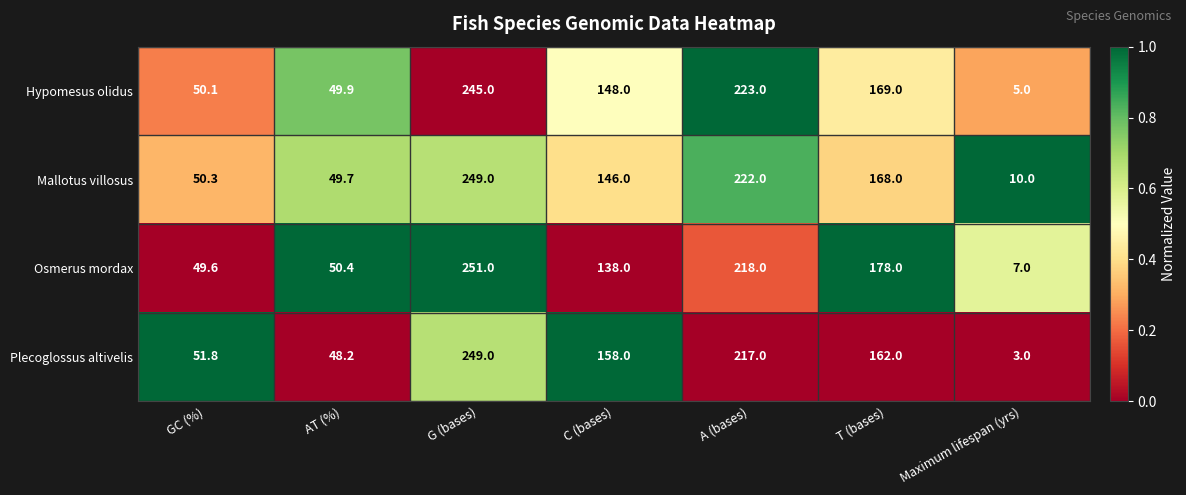

At which category is the sum across all series the highest?

G (bases)